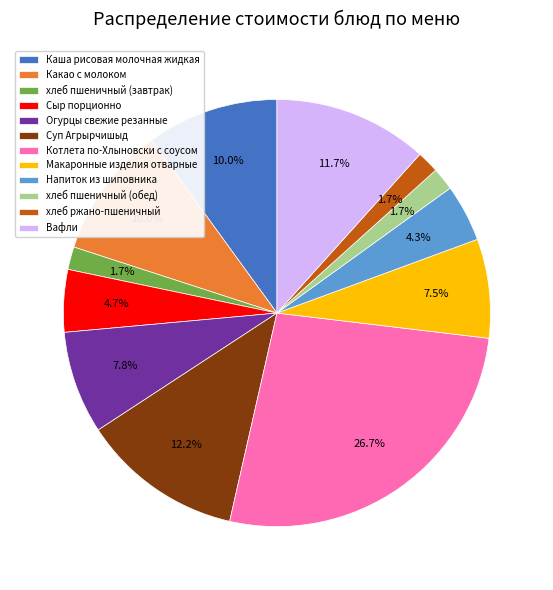

How many segments does this pie chart have?

12